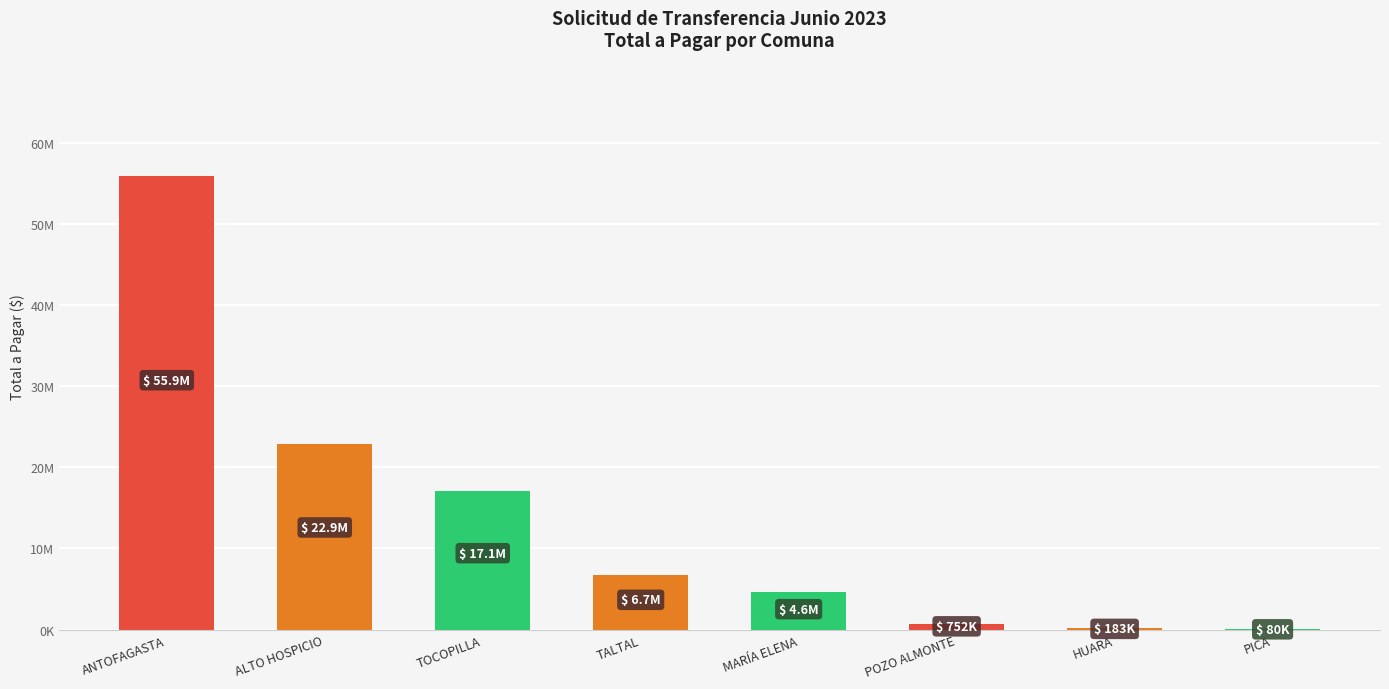

Are the bars horizontal?

No